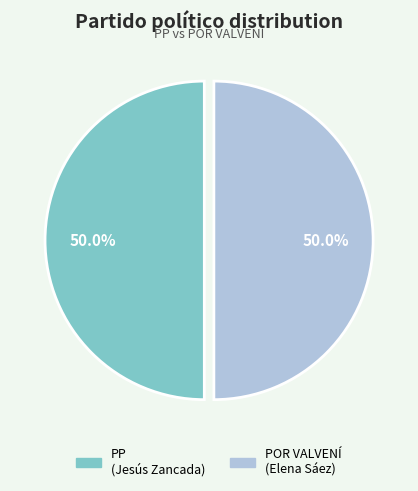

Approximately how many times larger is the value at PP (Jesús Zancada) compared to POR VALVENÍ (Elena Sáez)?

1.0